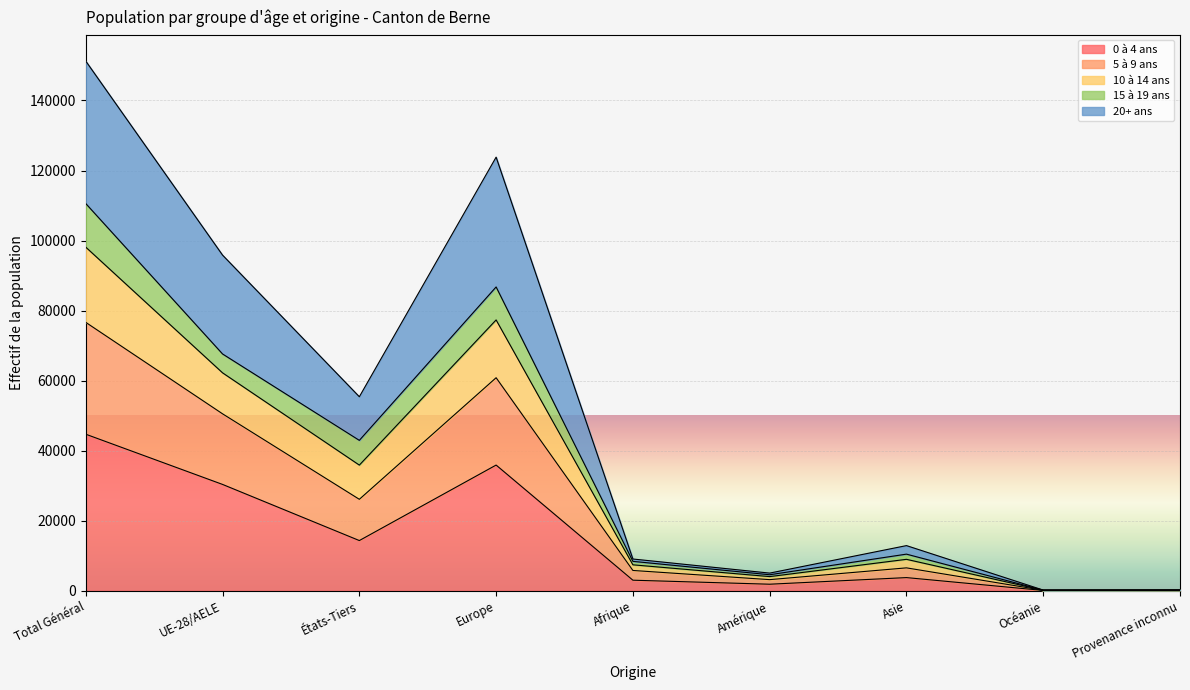

Which has a higher value, UE-28/AELE or Europe?

Europe